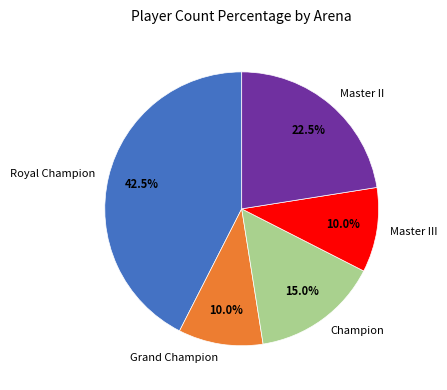

Is Champion the majority of the pie?

No